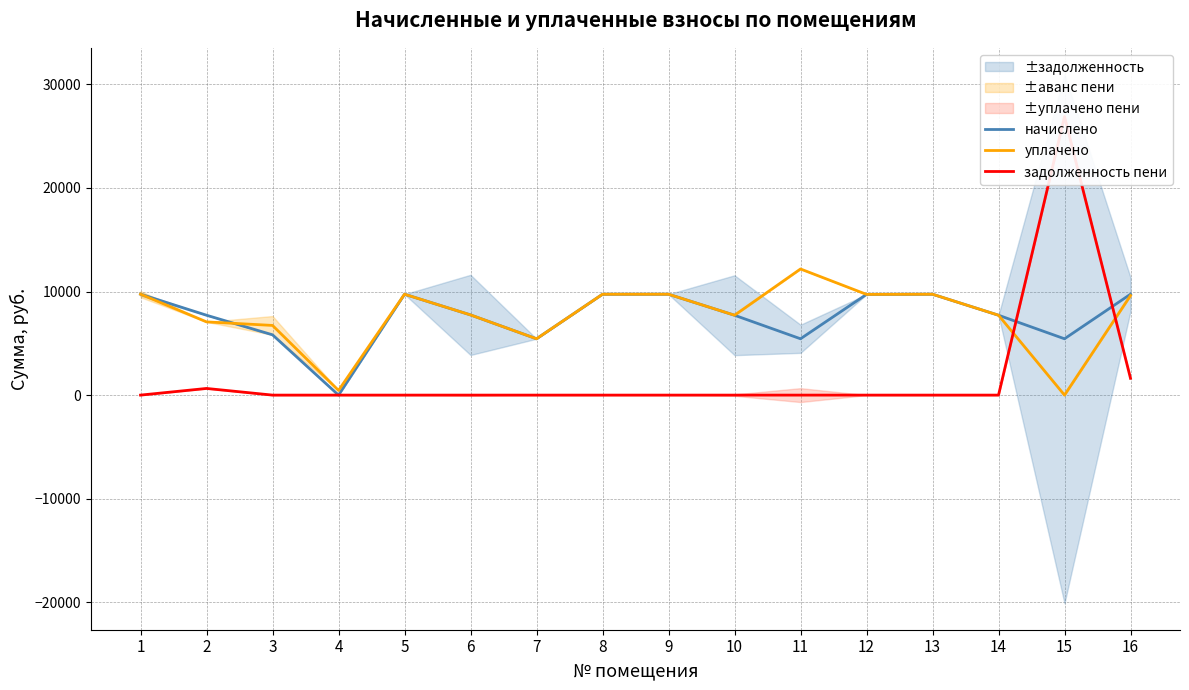

What is the value of the начислено point at the 5th from the left?

9738.2